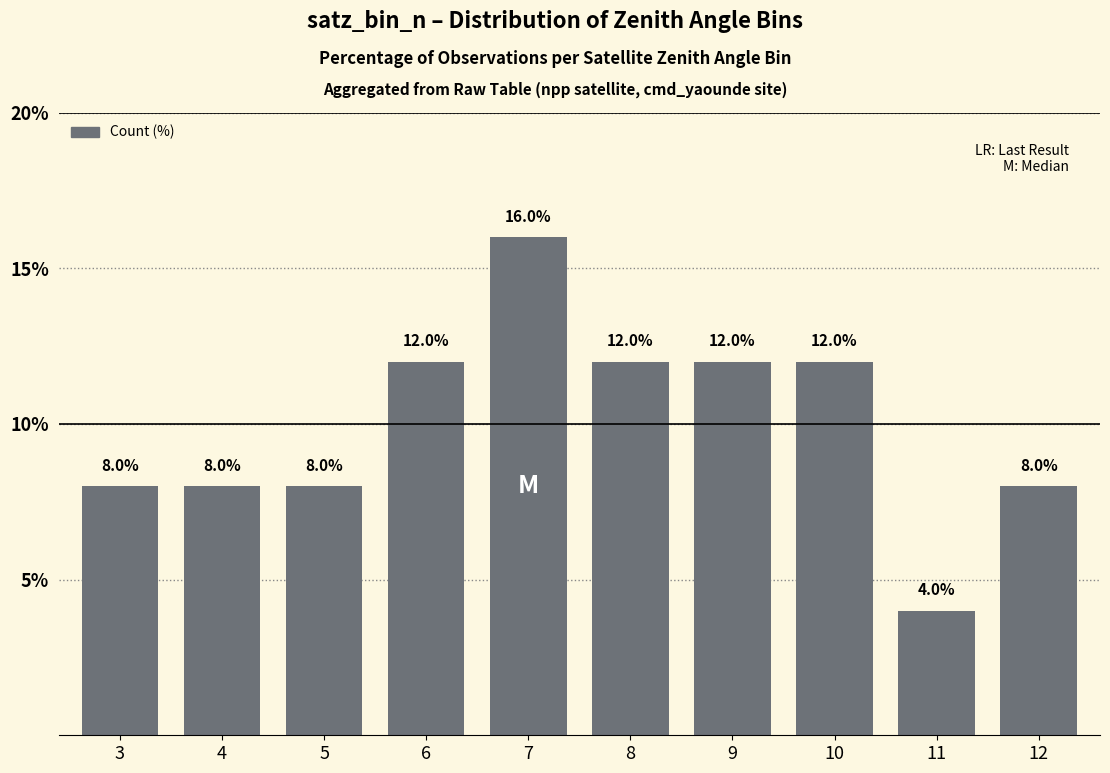

What is the ratio of the value at 7 to the value at 3?

2.0